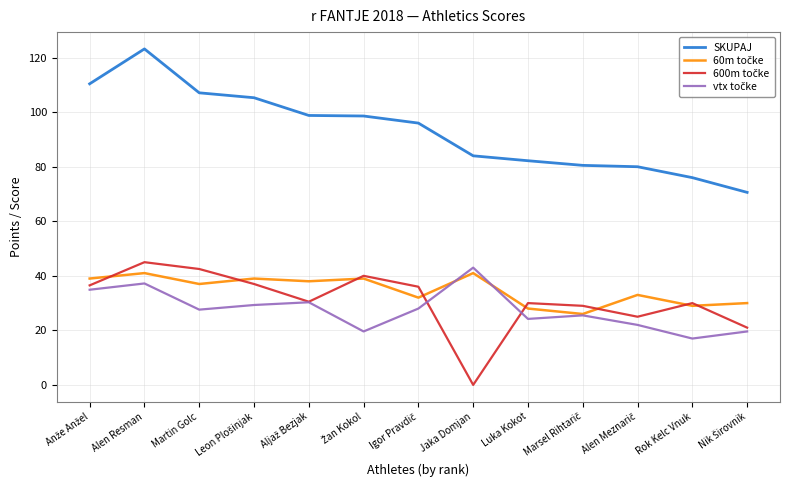

How many lines are shown in the chart?

4